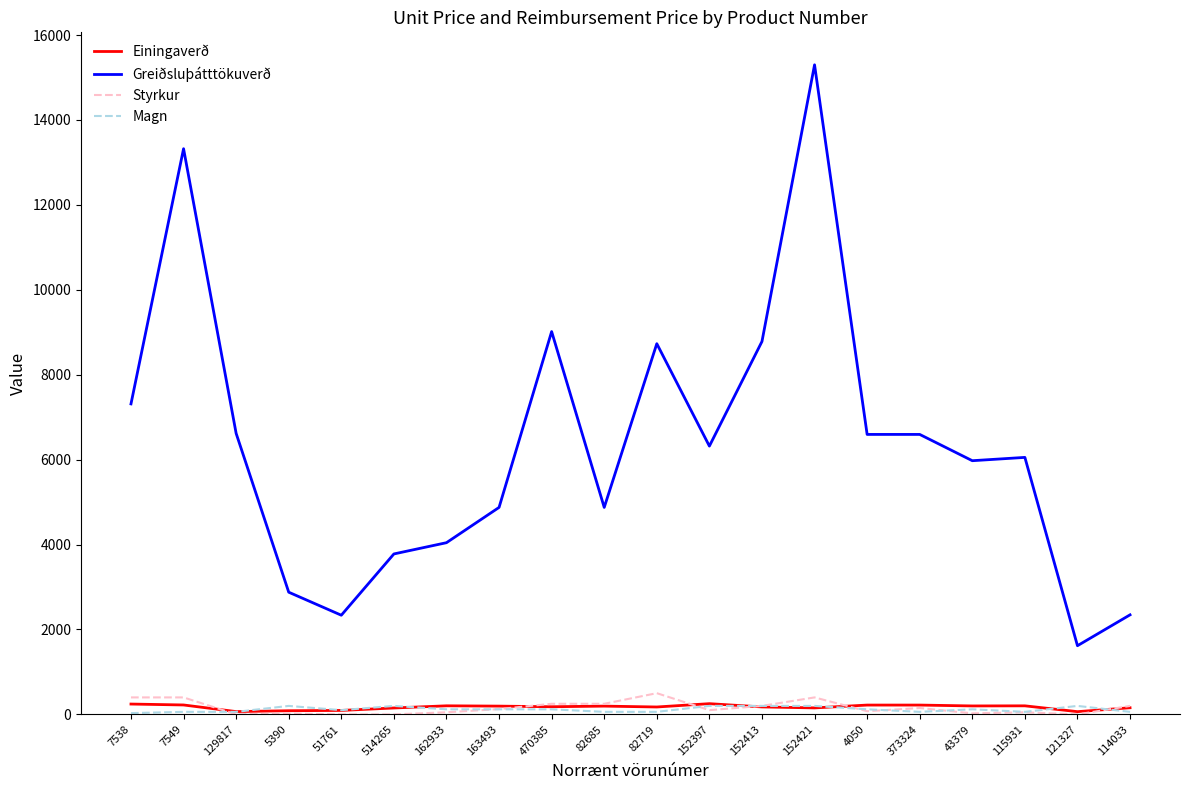

True or false: Styrkur and Greiðsluþátttökuverð intersect in this chart.

False